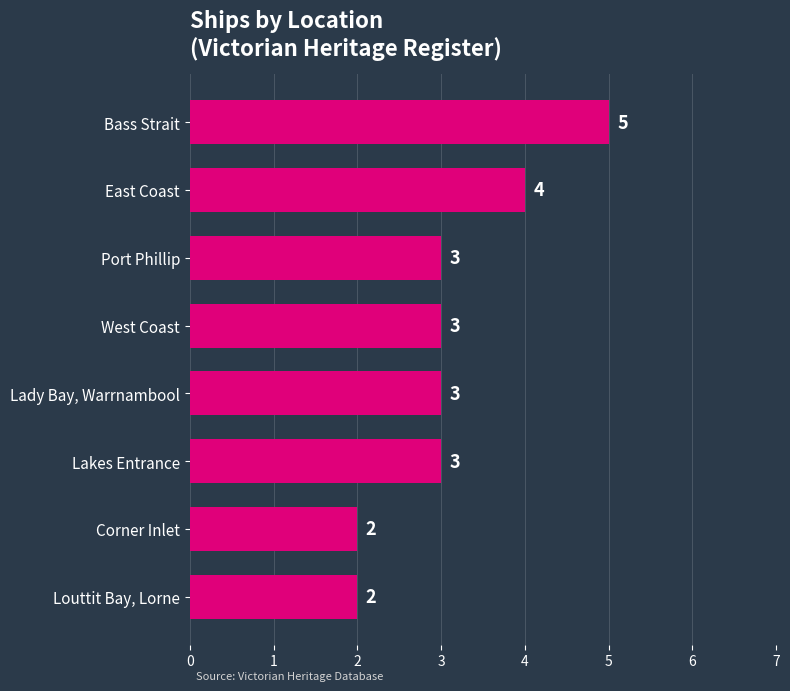

What is the average value?

3